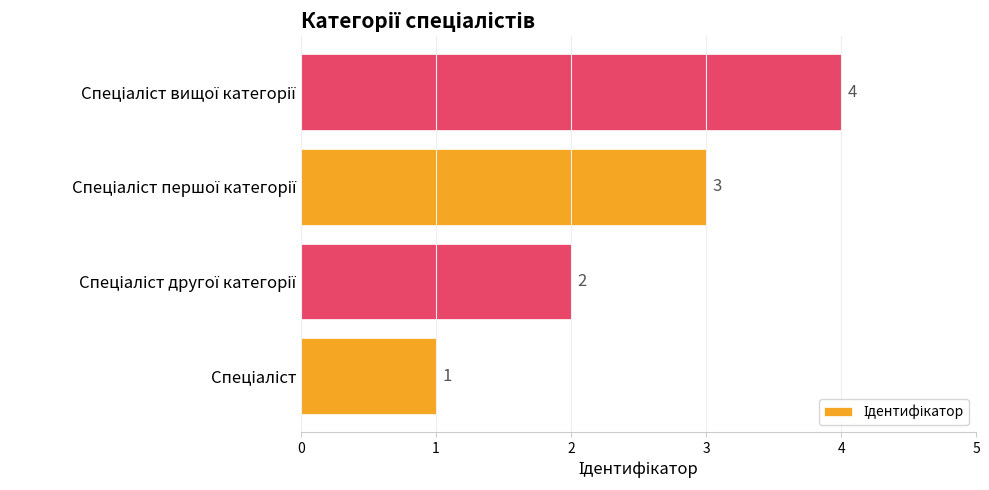

What is the smallest value displayed?

1